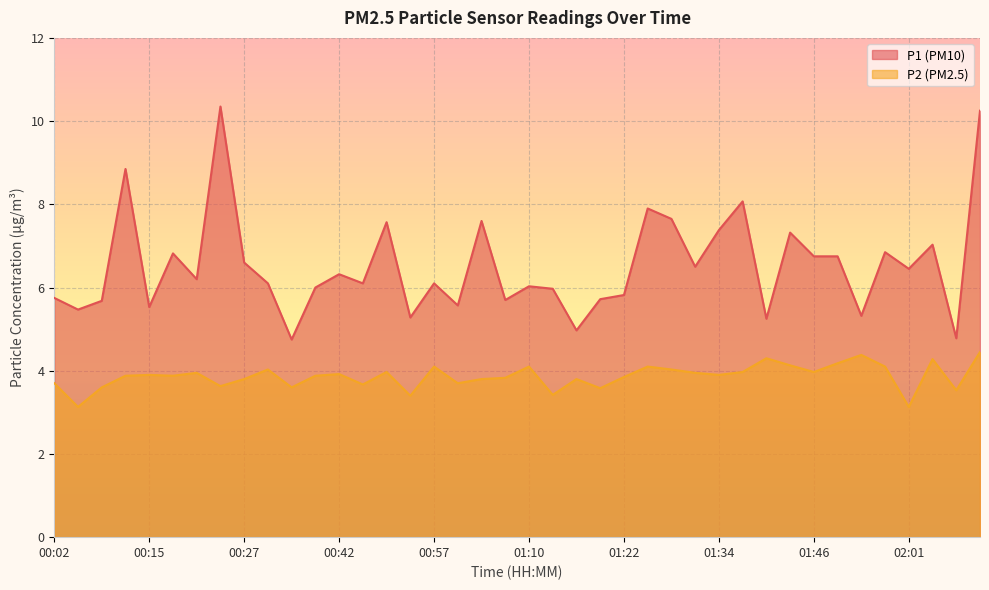

Reading right to left, list all the values displayed in this chart.

P1: 02:10=10.2	02:07=4.8	02:04=7.0	02:01=6.5	01:58=6.8	01:55=5.3	01:52=6.8	01:46=6.8	01:43=7.3	01:40=5.2	01:37=8.1	01:34=7.4	01:31=6.5	01:28=7.7	01:25=7.9	01:22=5.8	01:19=5.7	01:16=5.0	01:13=6.0	01:10=6.0	01:06=5.7	01:03=7.6	01:00=5.6	00:57=6.1	00:54=5.3	00:51=7.6	00:48=6.1	00:42=6.3	00:39=6.0	00:36=4.8	00:33=6.1	00:27=6.6	00:24=10.3	00:21=6.2	00:18=6.8	00:15=5.5	00:12=8.8	00:09=5.7	00:06=5.5	00:02=5.8
P2: 02:10=4.5	02:07=3.5	02:04=4.3	02:01=3.1	01:58=4.1	01:55=4.4	01:52=4.2	01:46=4.0	01:43=4.1	01:40=4.3	01:37=4.0	01:34=3.9	01:31=4.0	01:28=4.0	01:25=4.1	01:22=3.9	01:19=3.6	01:16=3.8	01:13=3.4	01:10=4.1	01:06=3.8	01:03=3.8	01:00=3.7	00:57=4.1	00:54=3.4	00:51=4.0	00:48=3.7	00:42=3.9	00:39=3.9	00:36=3.6	00:33=4.0	00:27=3.8	00:24=3.6	00:21=4.0	00:18=3.9	00:15=3.9	00:12=3.9	00:09=3.6	00:06=3.1	00:02=3.7